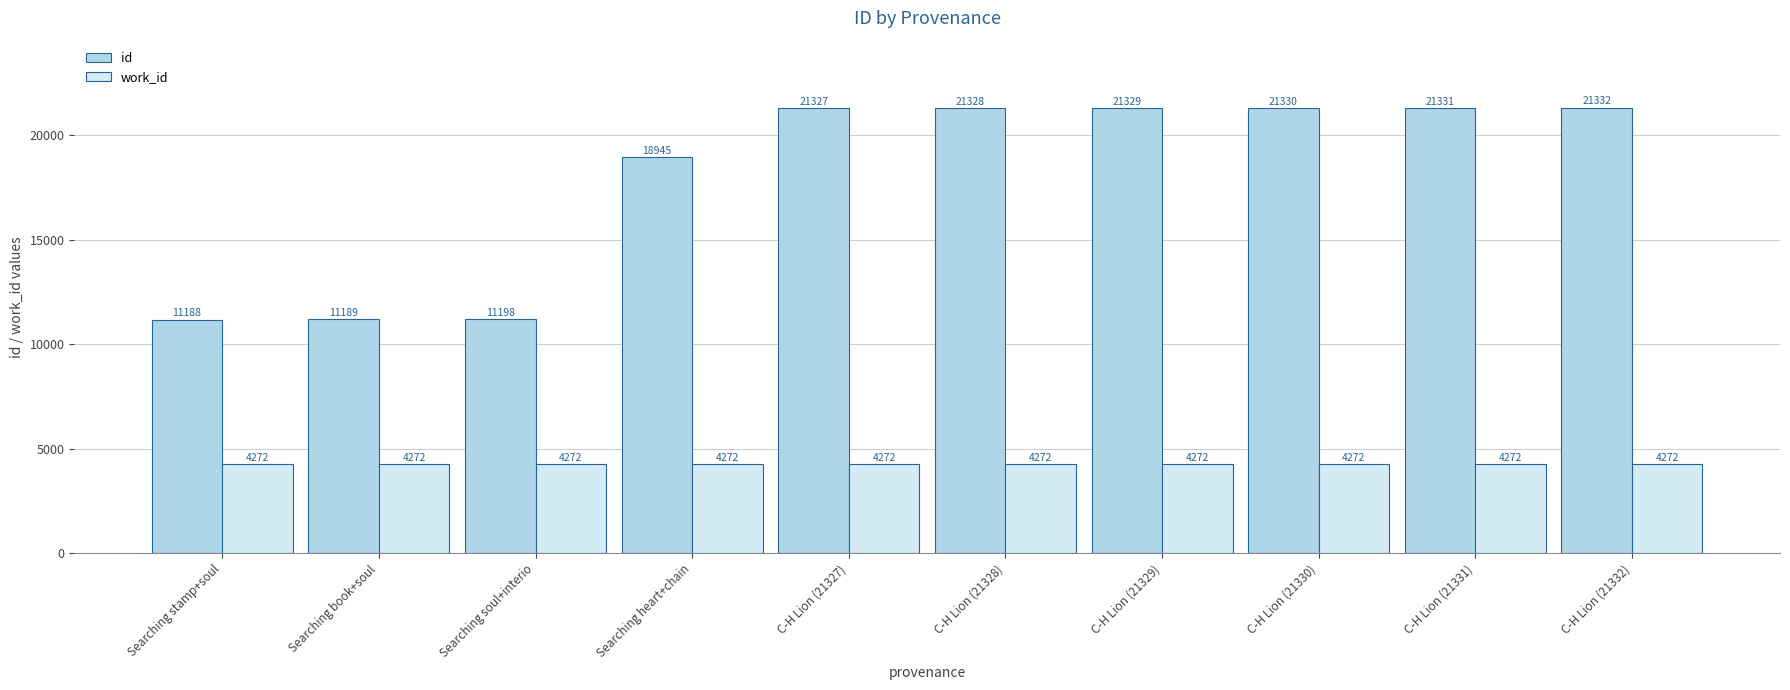

What is the value of the work_id bar at the 5th from the left?

4272